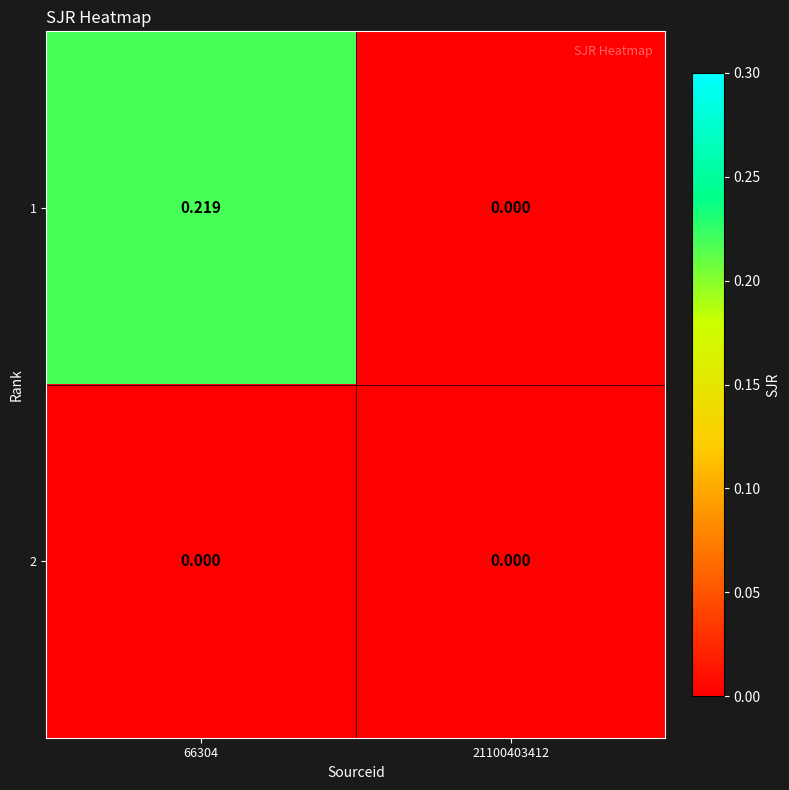

Reading right to left, transcribe all the data shown in this chart.

1: 21100403412=0.0	66304=0.2
2: 21100403412=0.0	66304=0.0